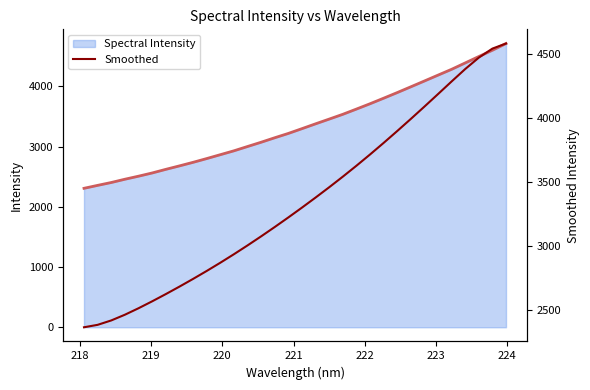

What is the minimum value for Spectral Intensity?

2306.4